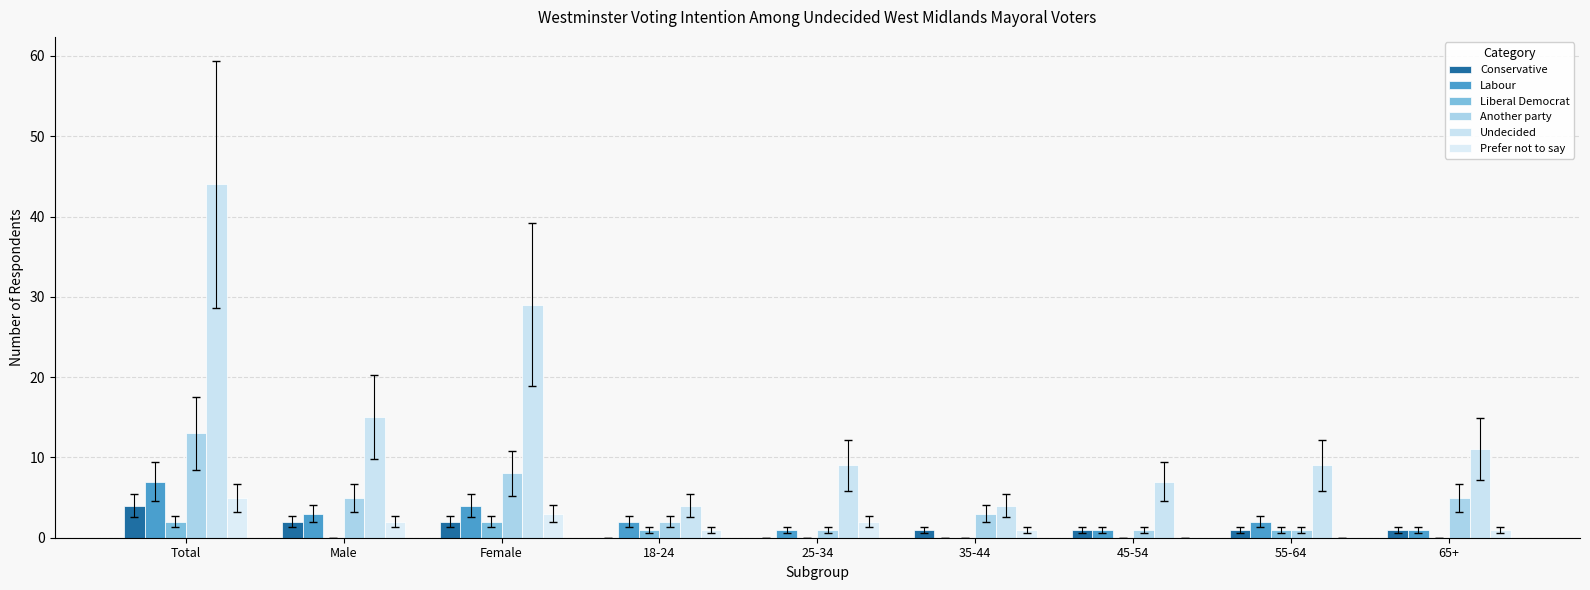

How many data points does each series have?

9